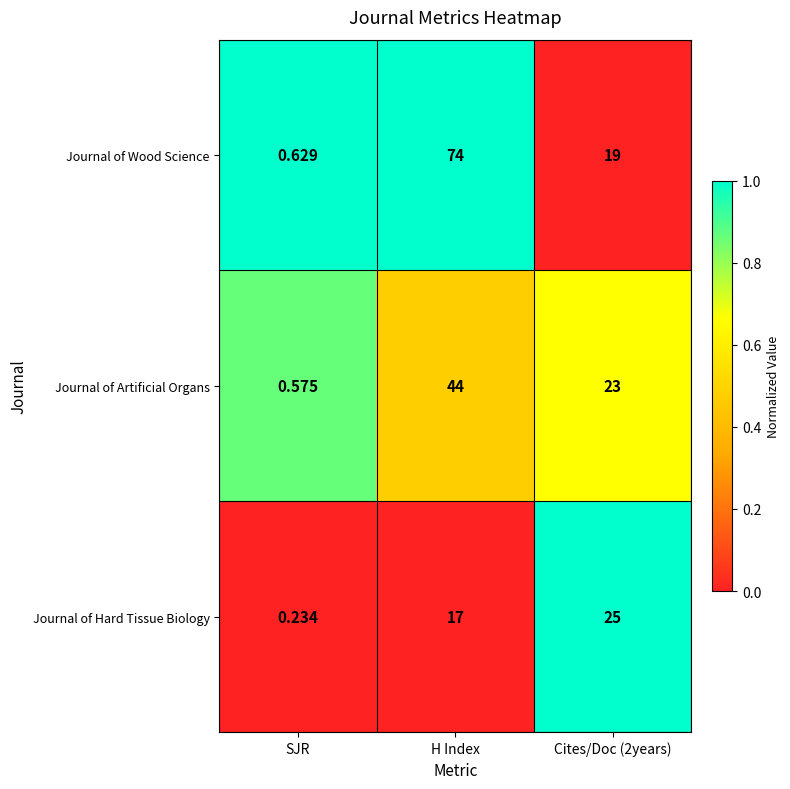

Which series has the largest total across all categories?

Journal of Wood Science